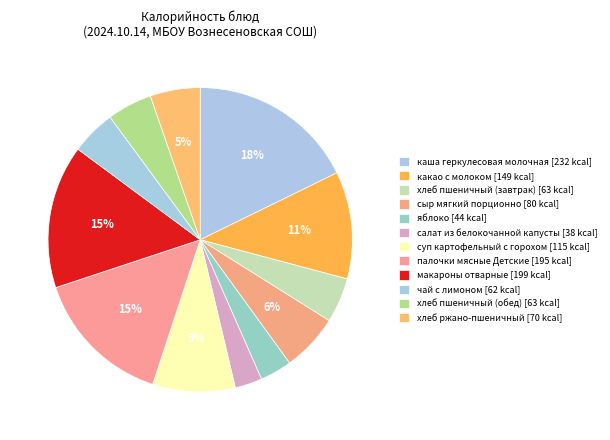

Which slice is the largest?

каша геркулесовая молочная